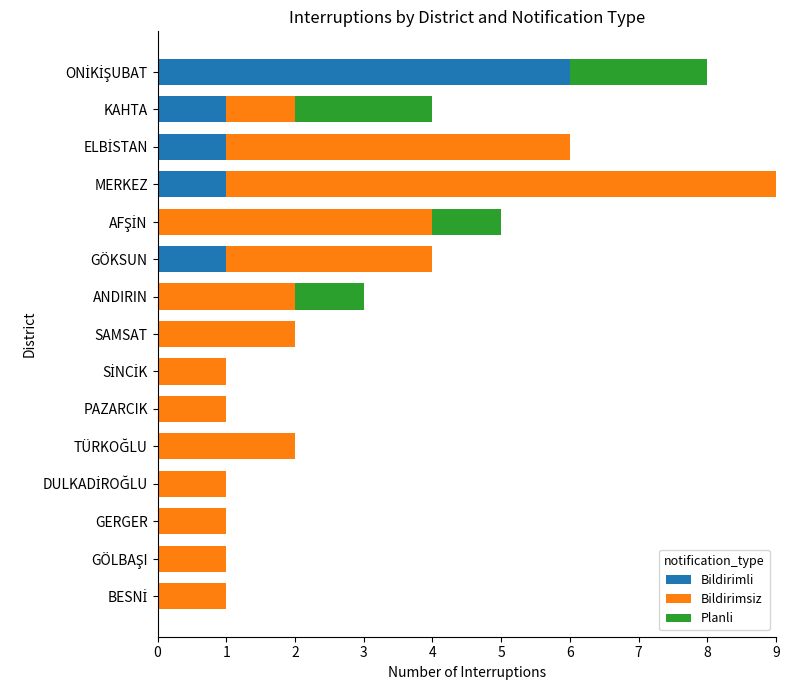

At which category is the sum across all series the highest?

MERKEZ